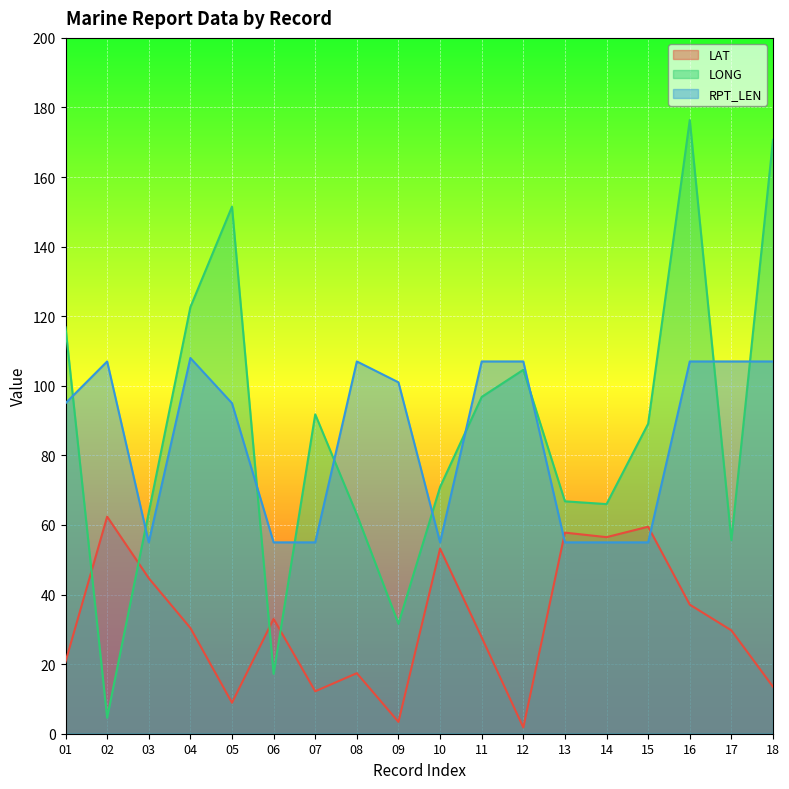

Does the chart display data point markers on the line(s)?

No